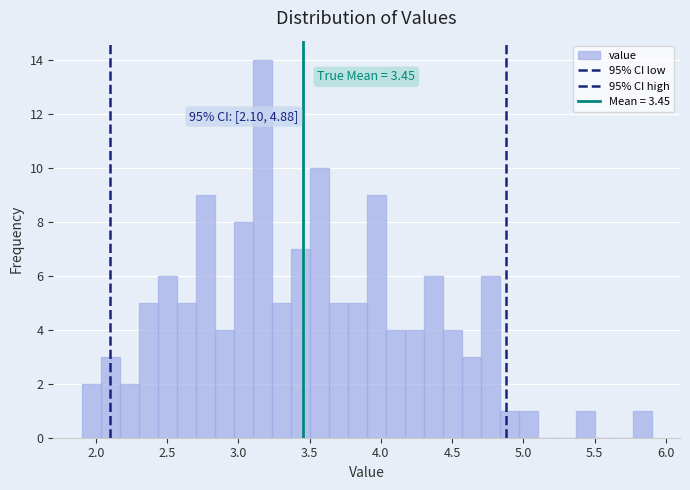

Read against the x-axis, roughly where is the centre of the tallest bar?

3.15